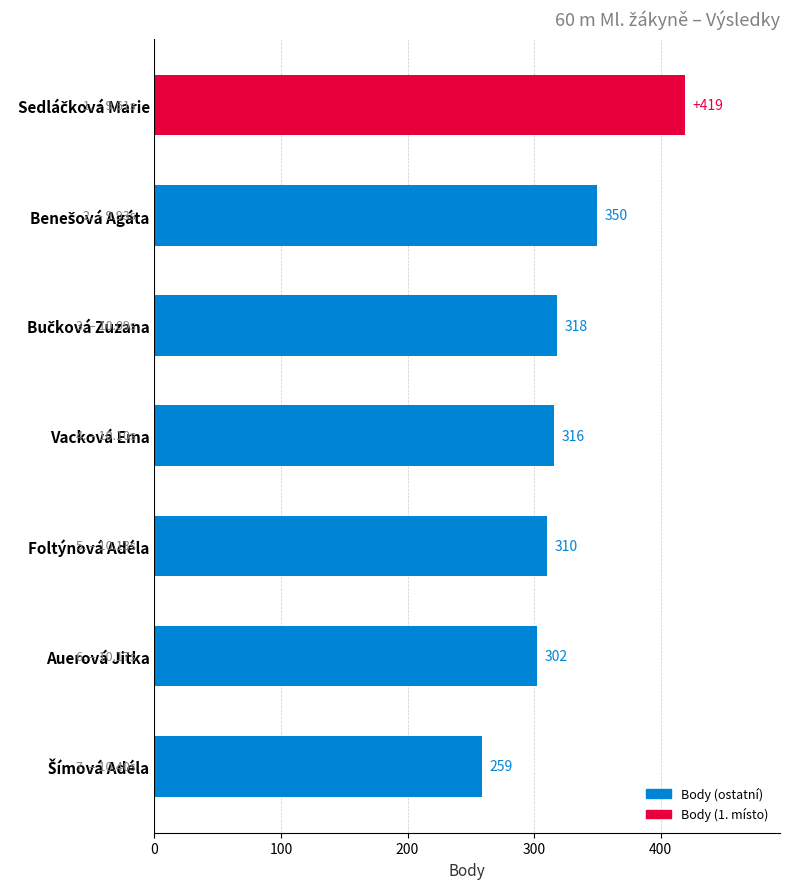

How many distinct data groups are displayed?

1